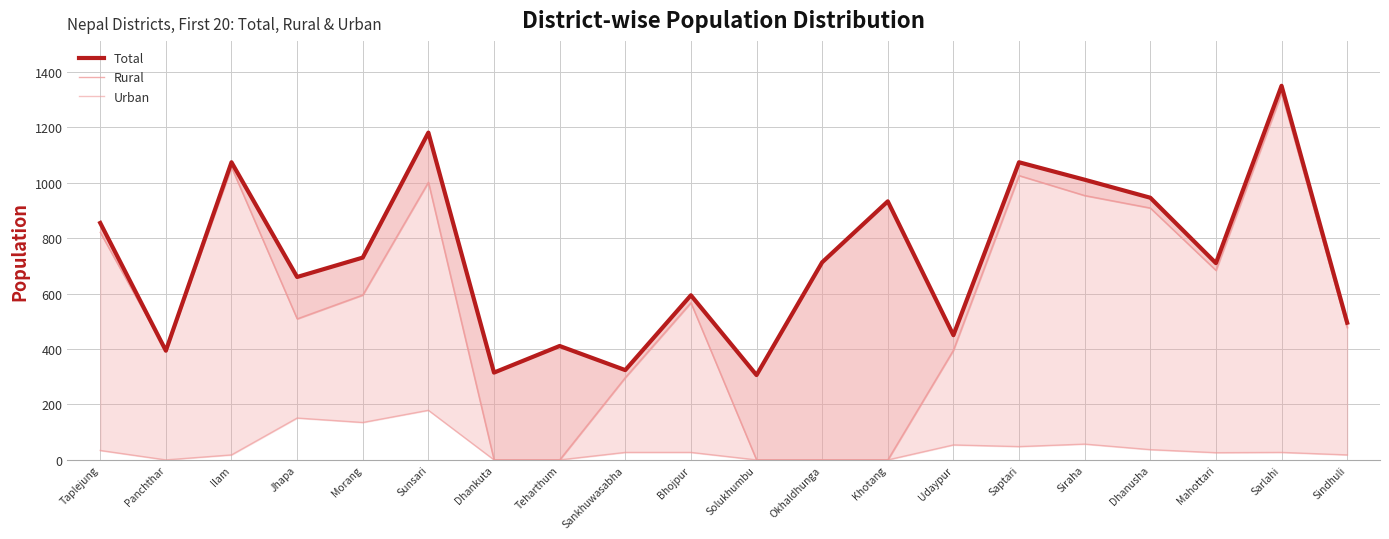

What is the label of the 15th point from the right?

Sunsari